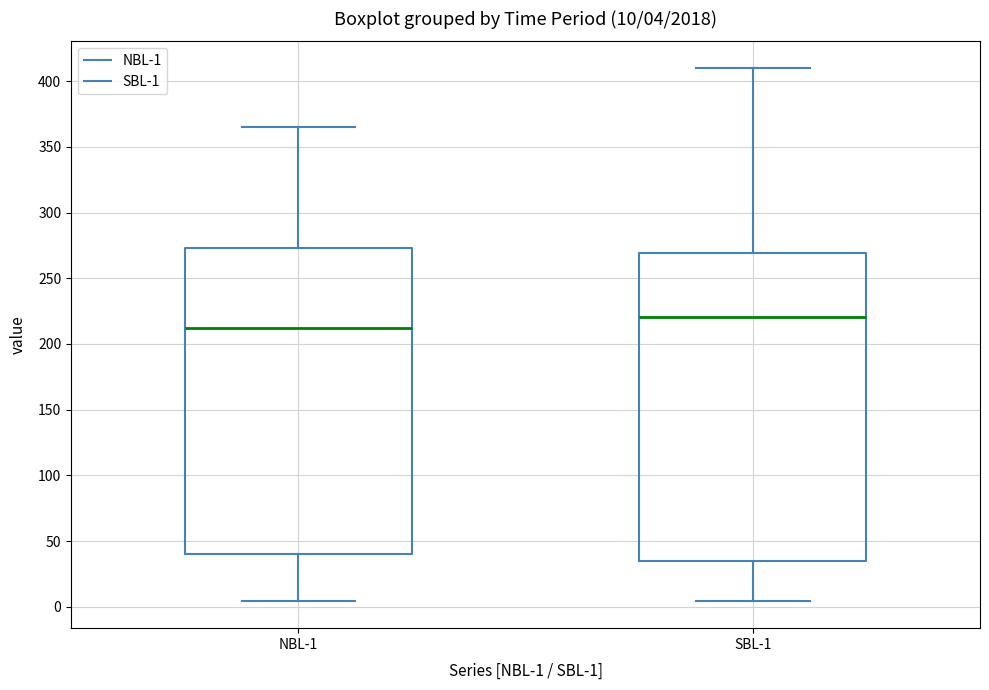

Which box has the lowest median line?

NBL-1